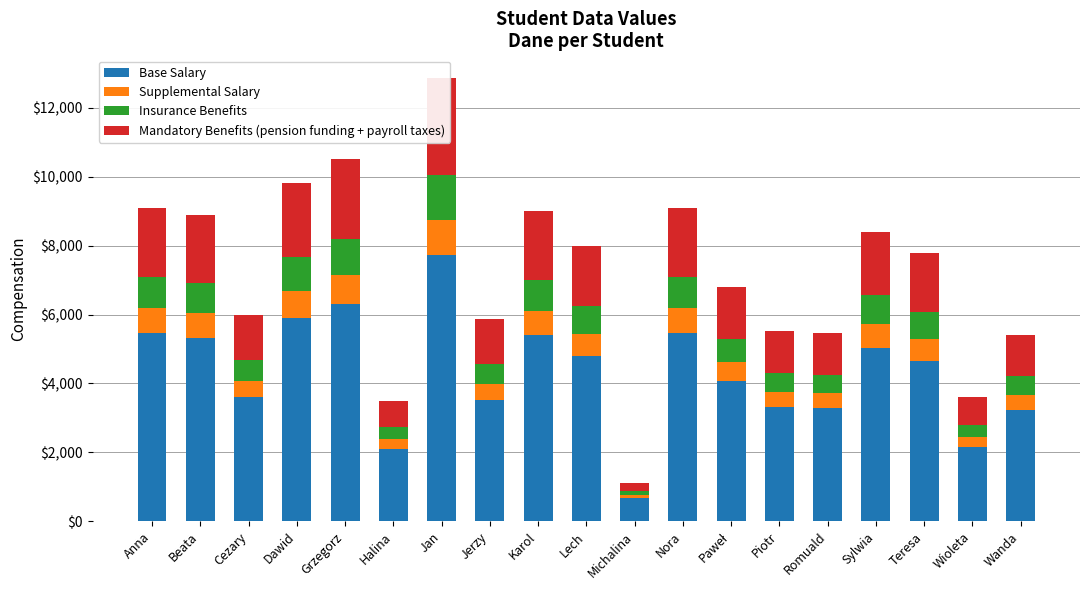

What is the maximum value for Supplemental Salary?

1029.8